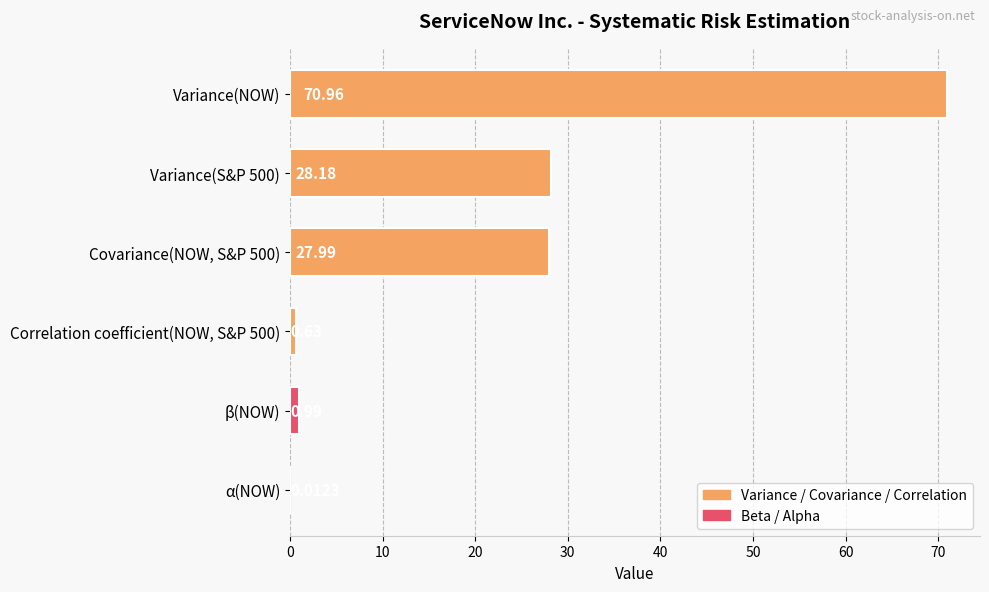

Which has a higher value, Variance(S&P 500) or Correlation coefficient(NOW, S&P 500)?

Variance(S&P 500)